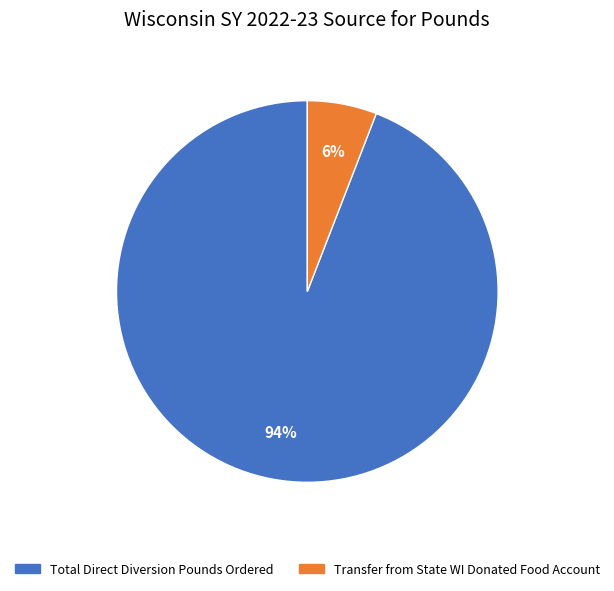

Do Transfer from State WI Donated Food Account and Total Direct Diversion Pounds Ordered together represent more than half of the pie?

Yes